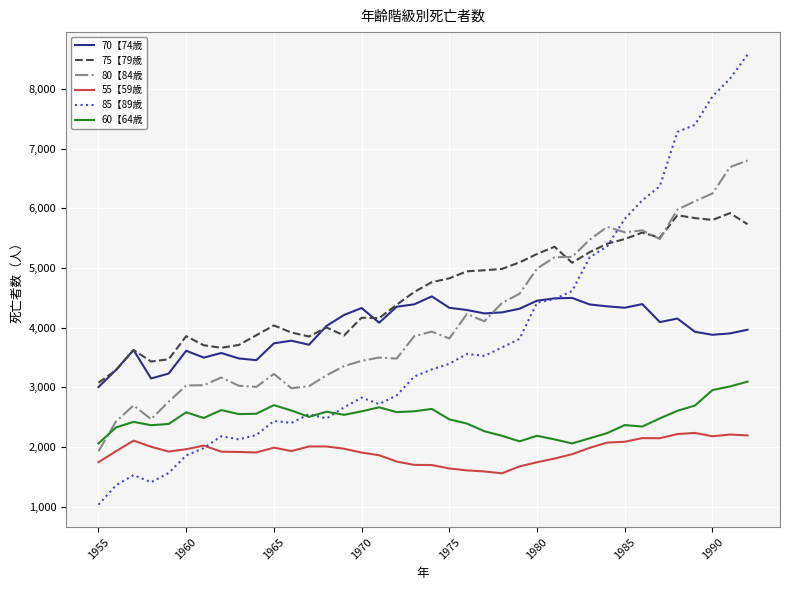

List the series in order of their peak value, lowest first.

55【59歳, 60【64歳, 70【74歳, 75【79歳, 80【84歳, 85【89歳